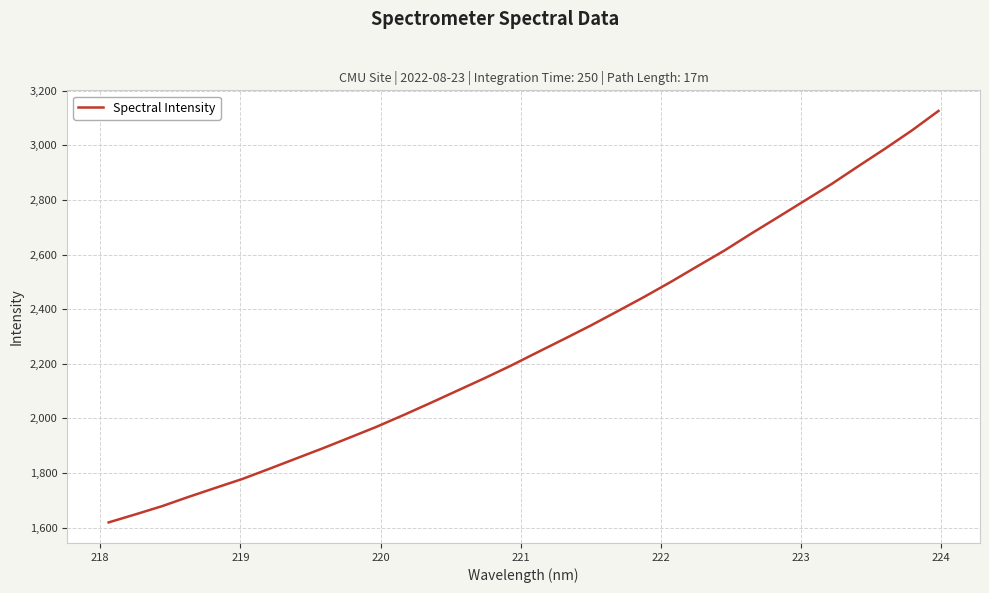

What is the difference between the maximum and minimum values?

1505.9